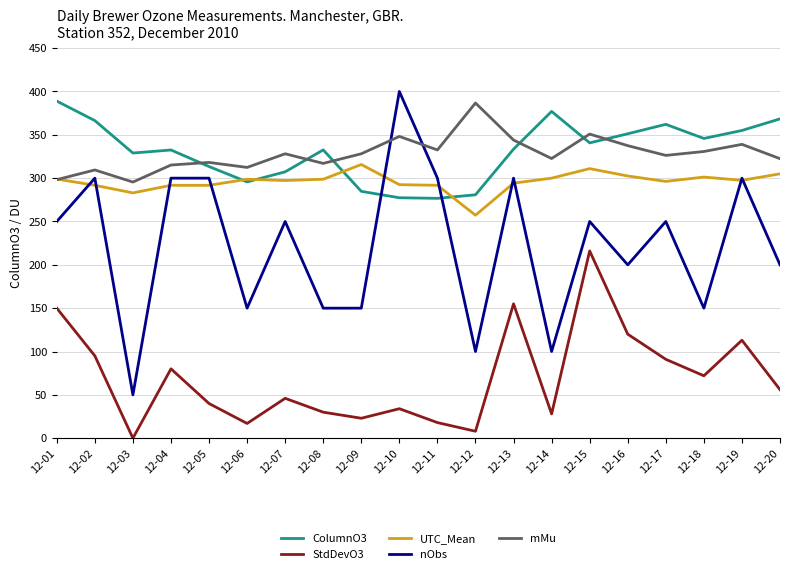

At which category does mMu reach its first local valley?

12-03